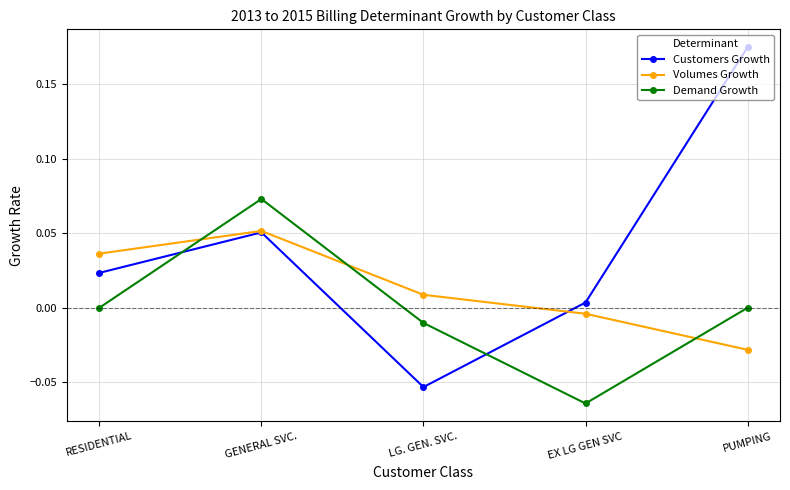

Which series has the largest range (max minus min)?

Customers Growth